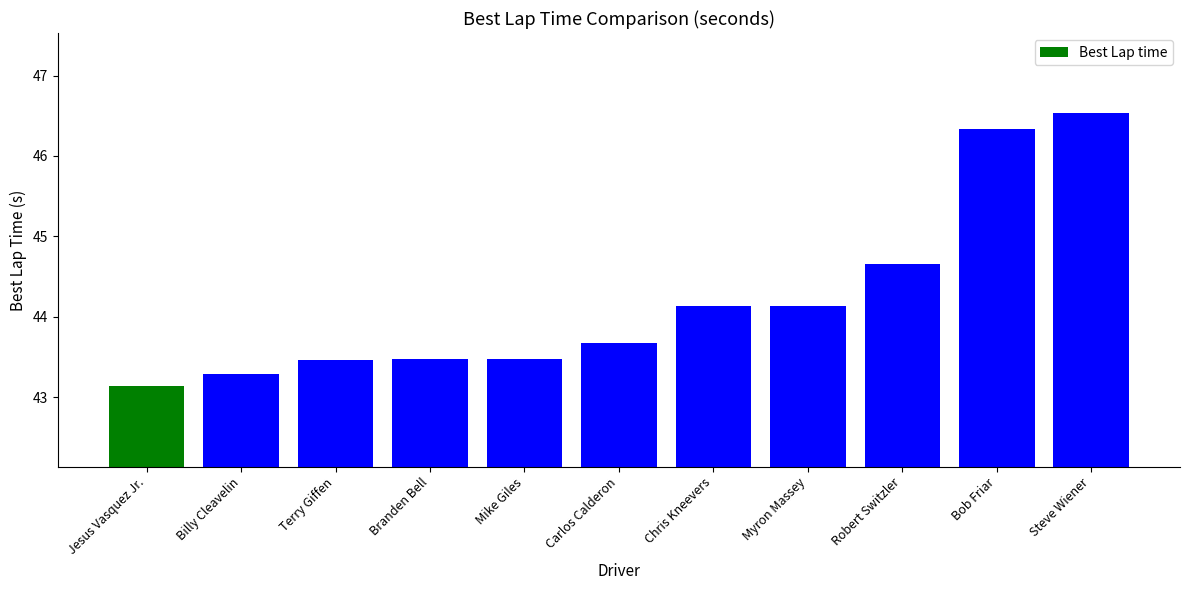

What is the sum of all values?

486.3